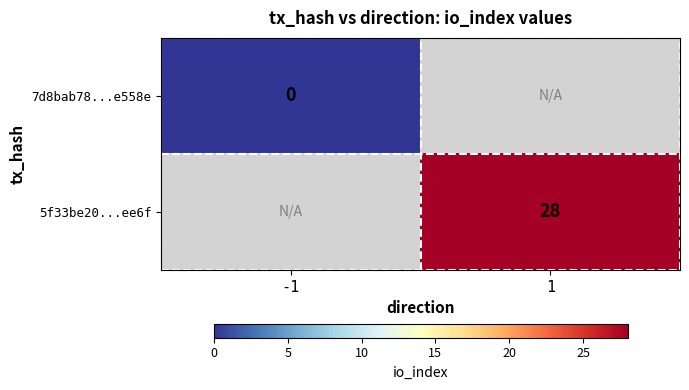

Which label corresponds to the largest value in the chart?

1